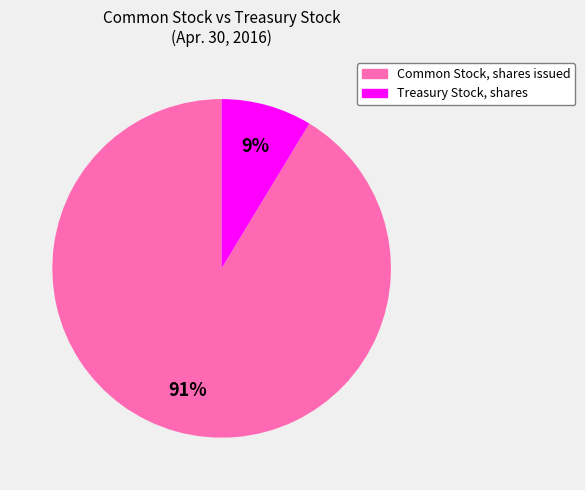

Is the sum of Treasury Stock, shares and Common Stock, shares issued greater than half?

Yes